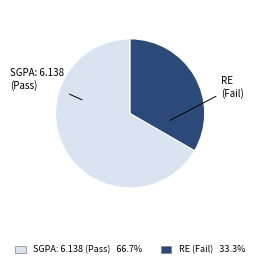

Does any single category account for the majority?

Yes